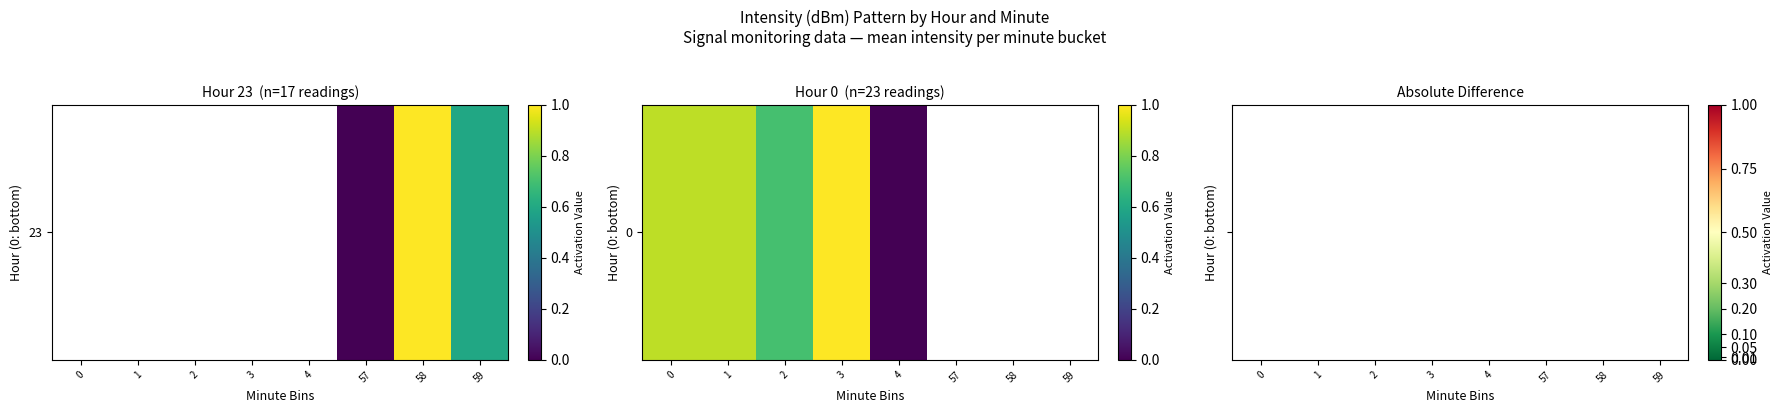

Is it true that the value at 57 is nan?

False